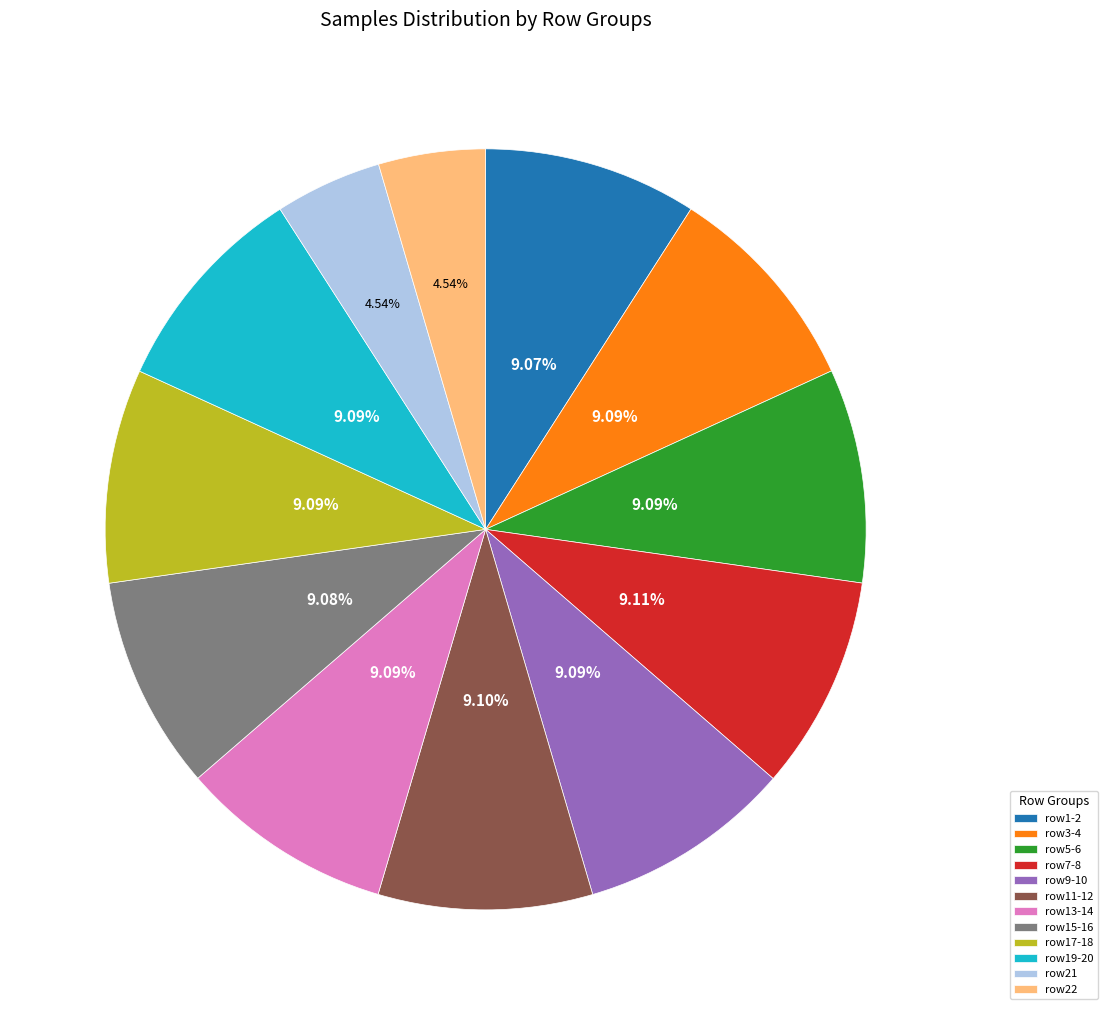

Is there a majority slice in this chart?

No